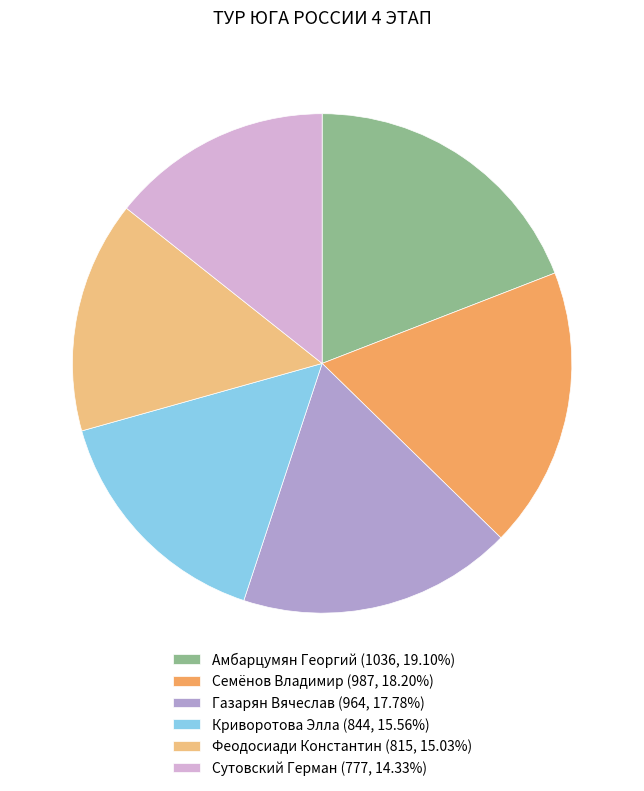

Which category has the biggest portion of the pie?

Амбарцумян Георгий